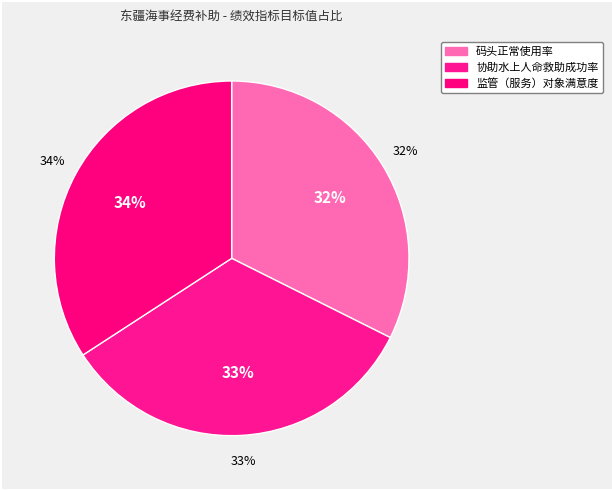

Count the number of slices in the pie.

3